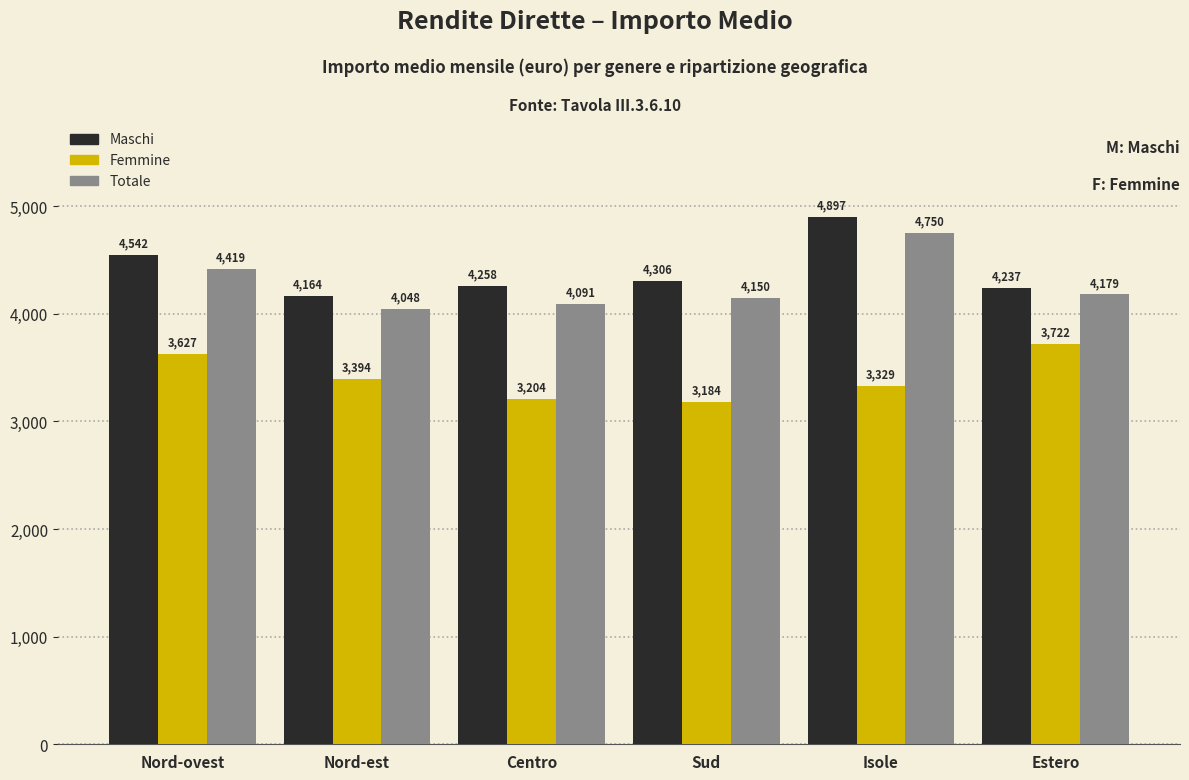

Which series changed the most between Centro and Estero?

Femmine